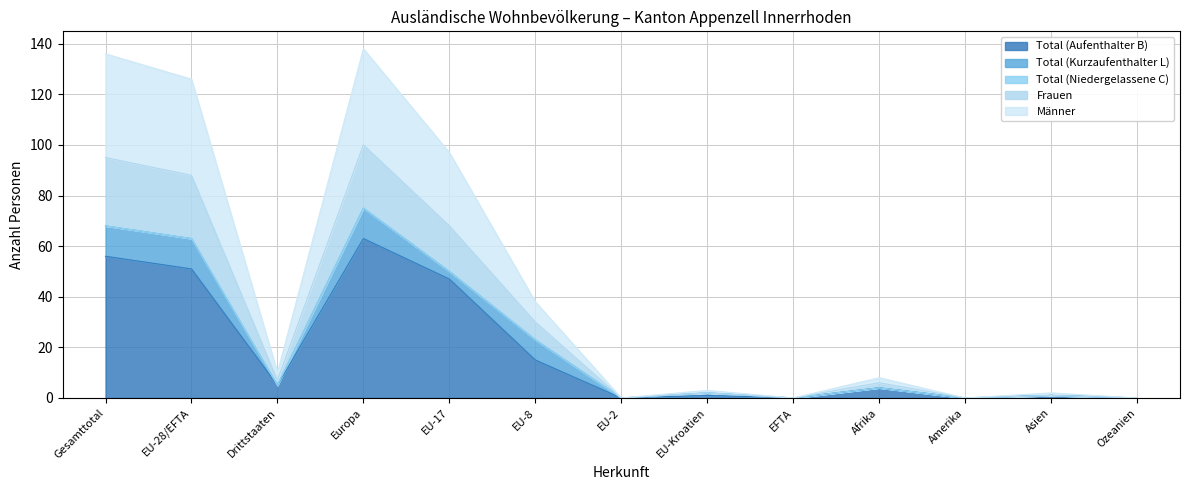

What is the highest value of the Total (Aufenthalter B) series?

63